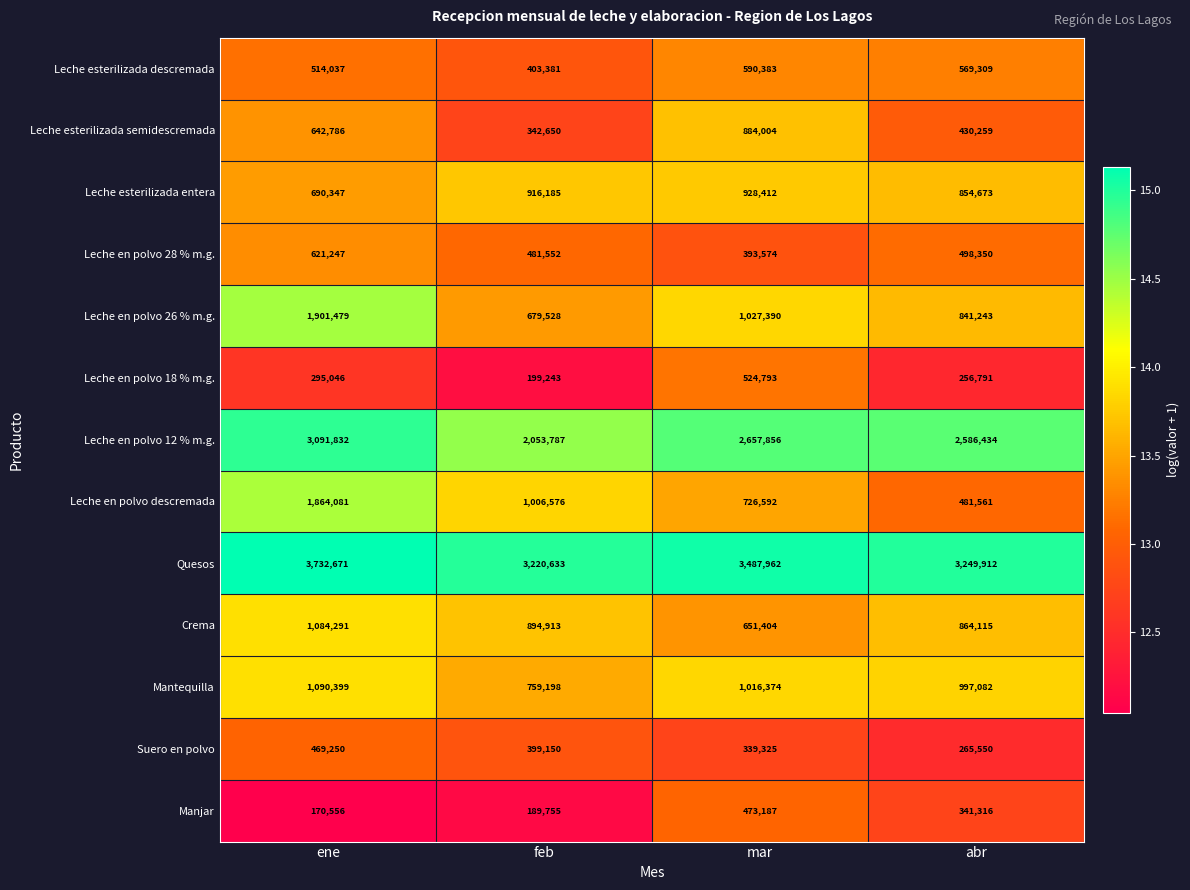

True or false: Mantequilla has a value of 560525 at mar.

False